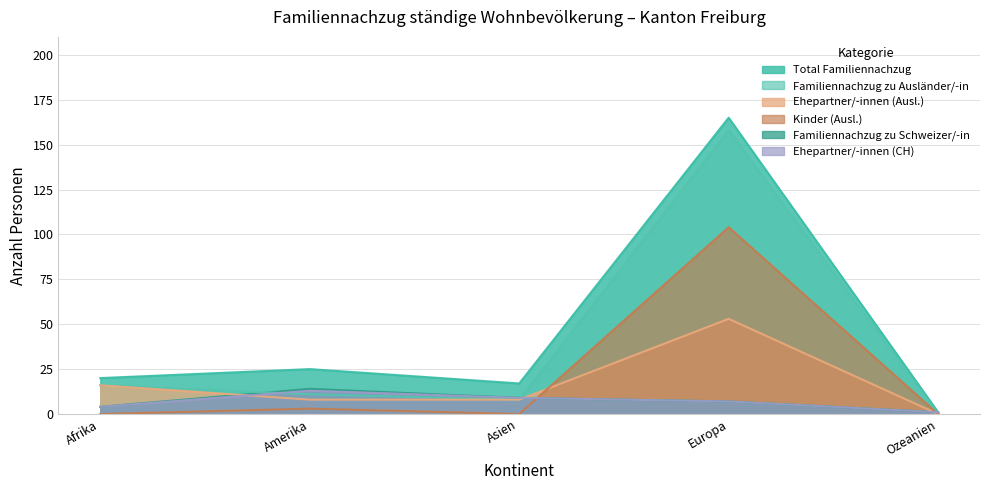

True or false: Ehepartner/-innen (CH) has a value of 7 at Europa.

True